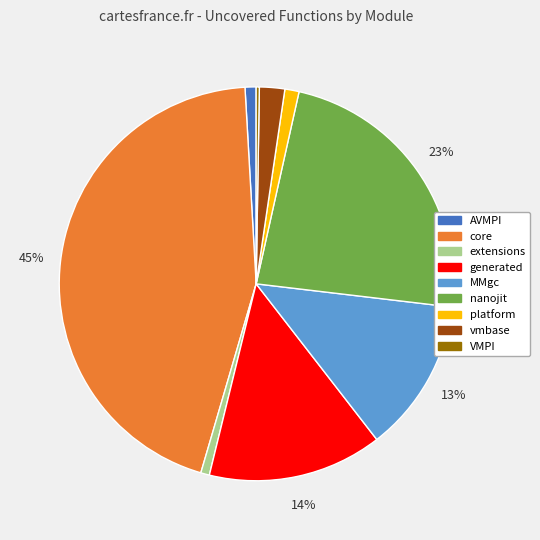

To the nearest percent, what is the average slice percentage?

11%